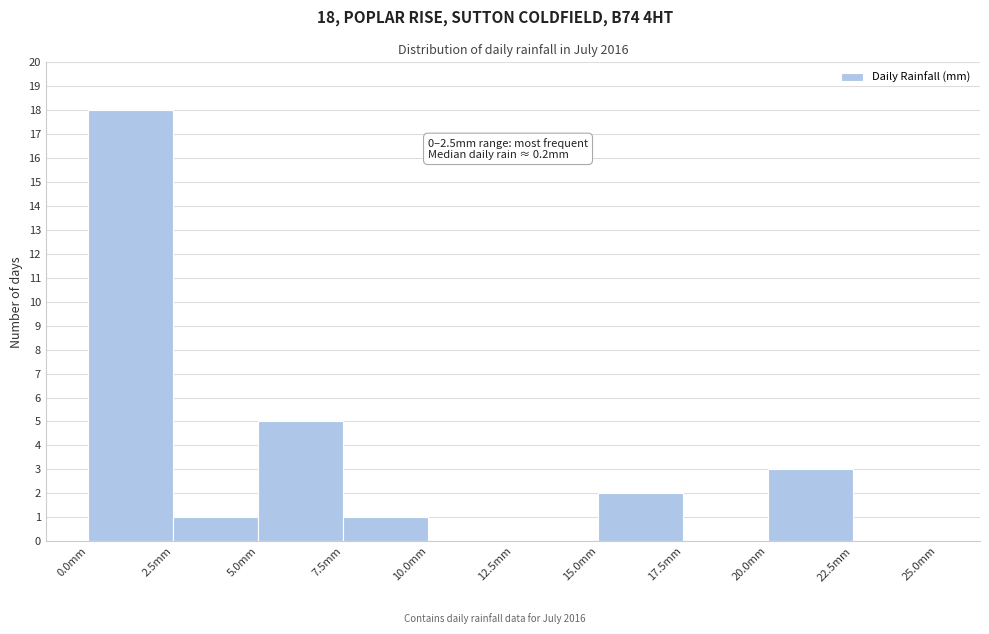

Over which range of the x-axis is the bar tallest?

0.0 to 2.5